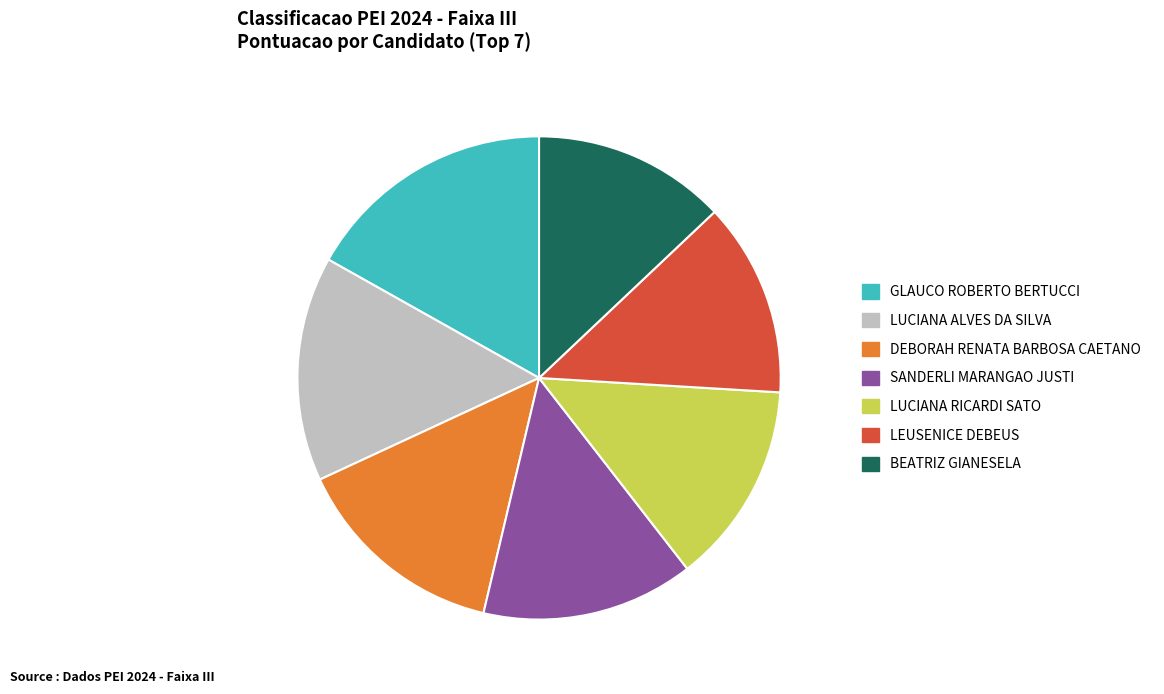

Combined, do SANDERLI MARANGAO JUSTI and BEATRIZ GIANESELA account for over 50%?

No